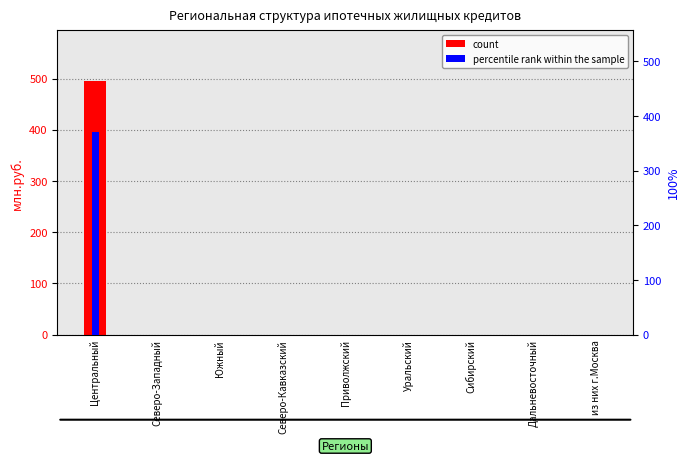

What is the label of the 9th bar from the right?

Центральный